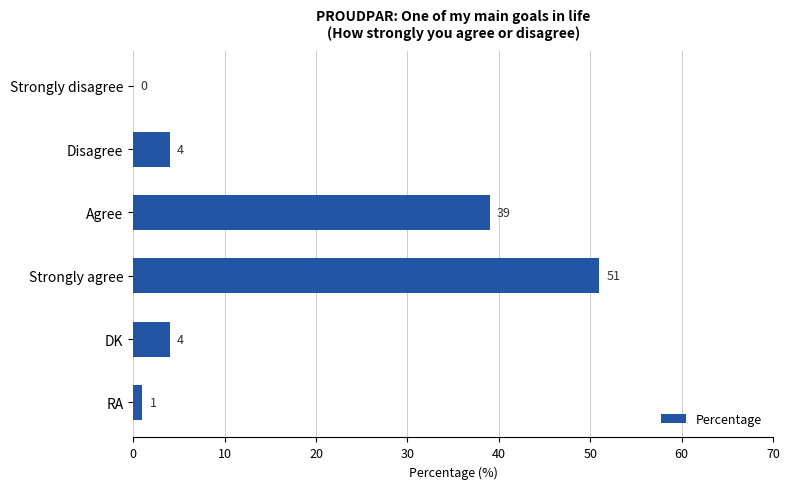

Is it true that the value at Disagree is 4?

True